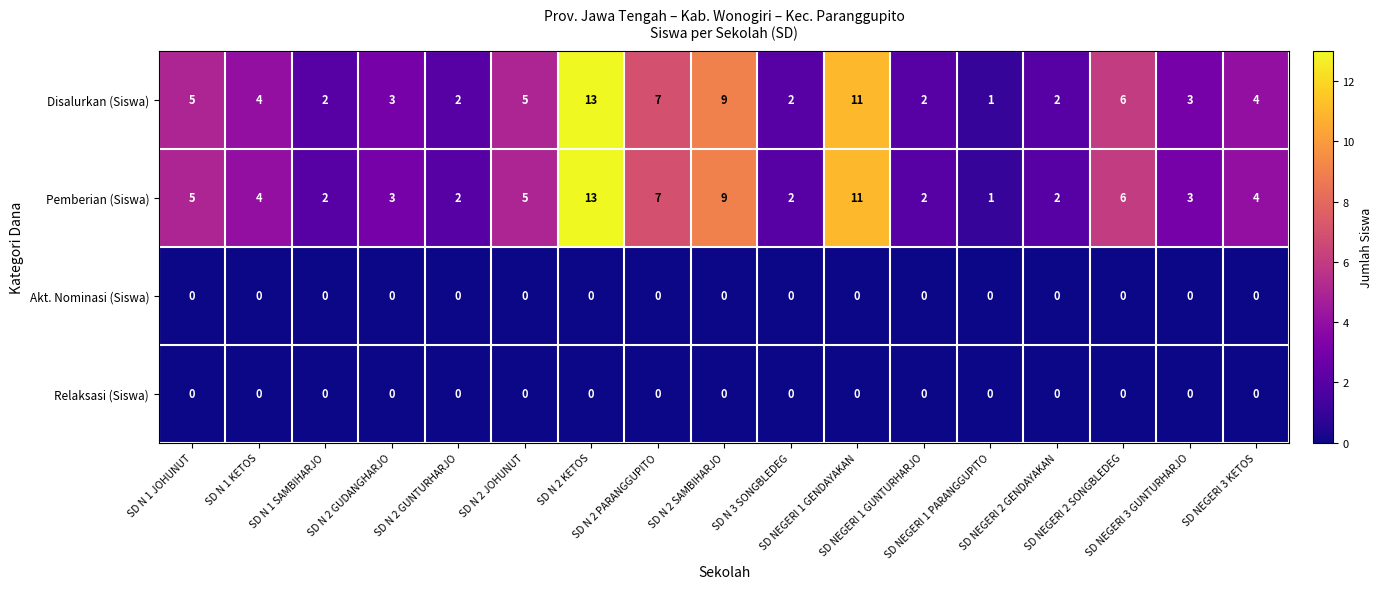

What is the average value of the Pemberian (Siswa) series?

5